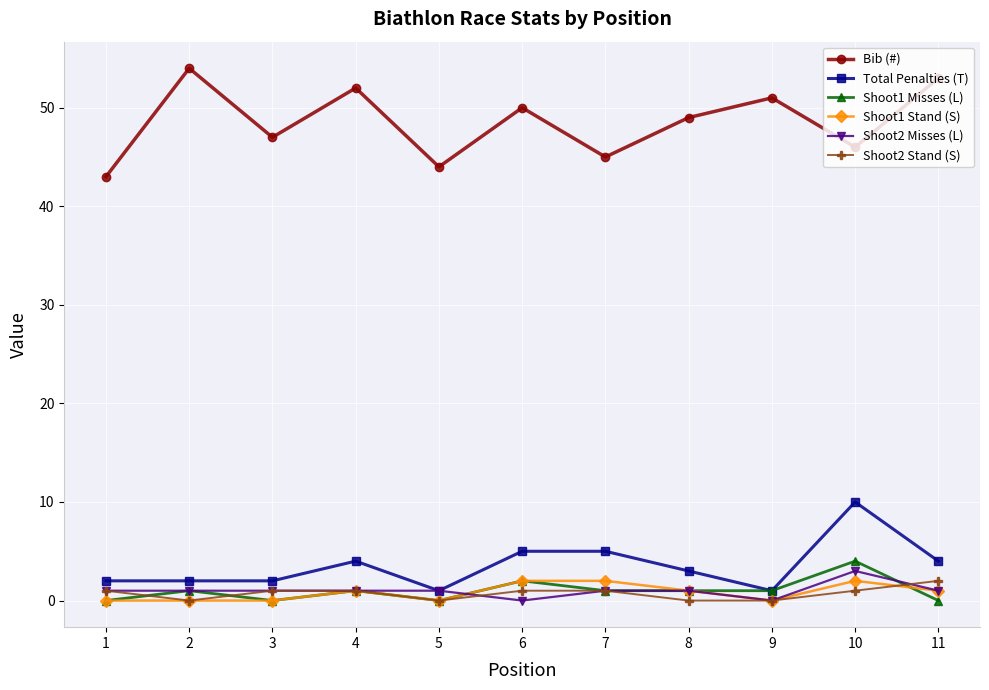

Is this an area chart (filled region under the line)?

No